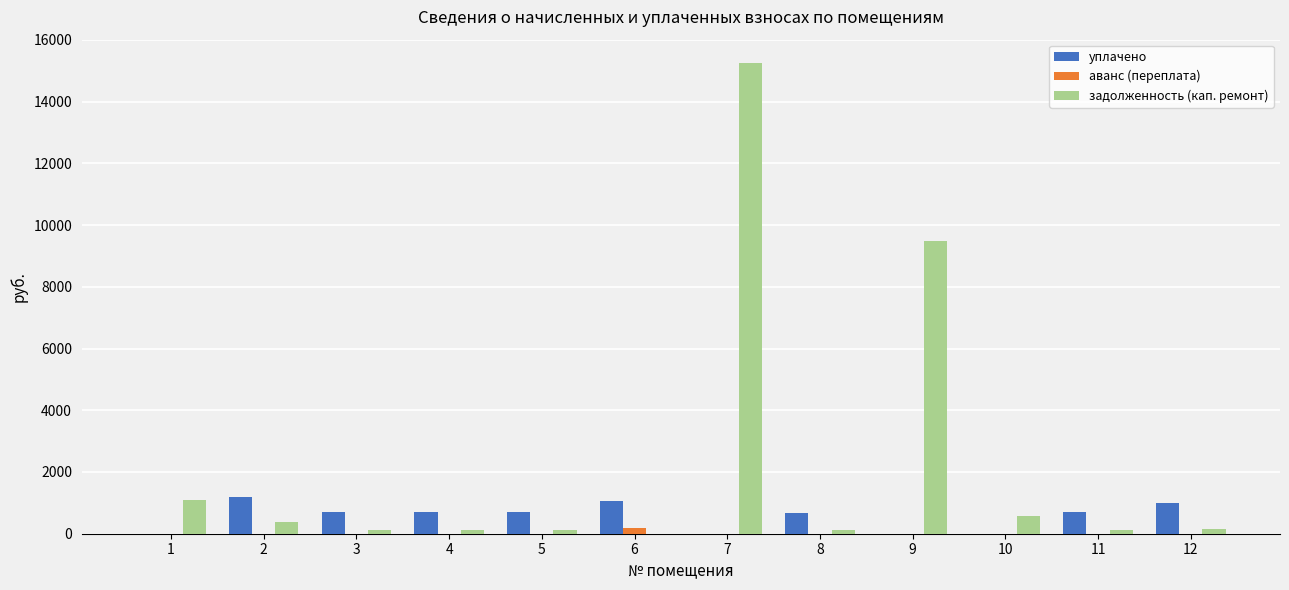

What are all the series names shown in the legend?

уплачено, аванс (переплата), задолженность (кап. ремонт)